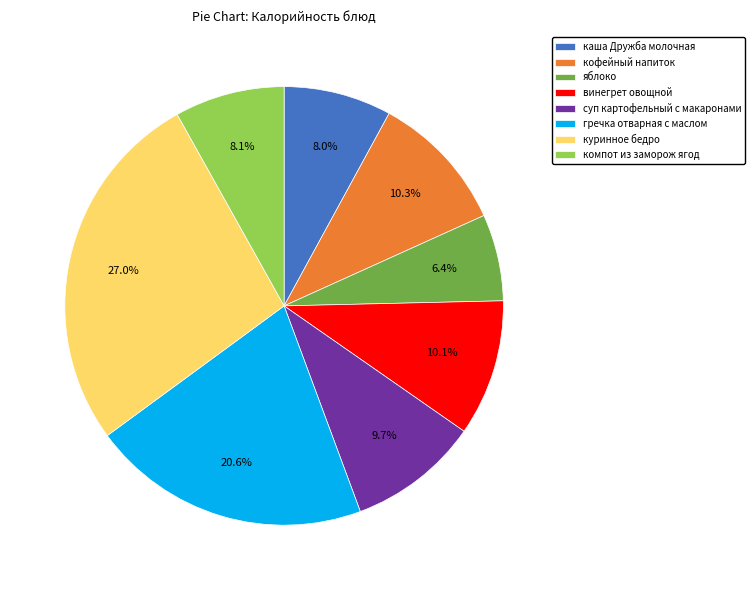

Is there a majority slice in this chart?

No